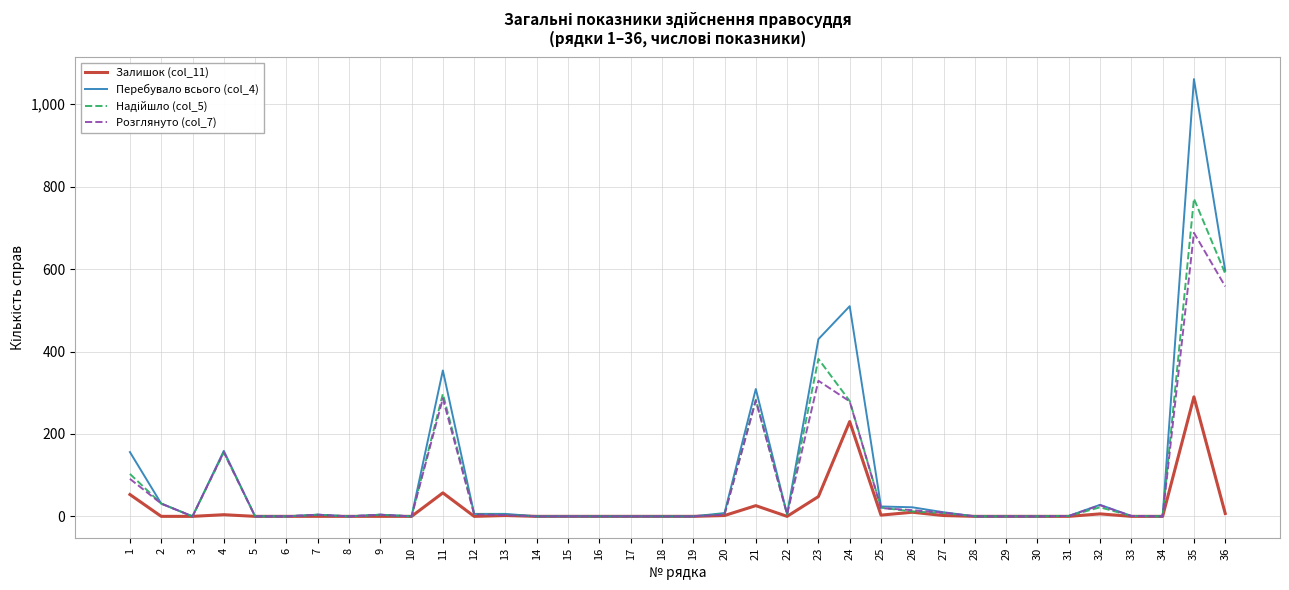

At which category is the sum across all series the highest?

35